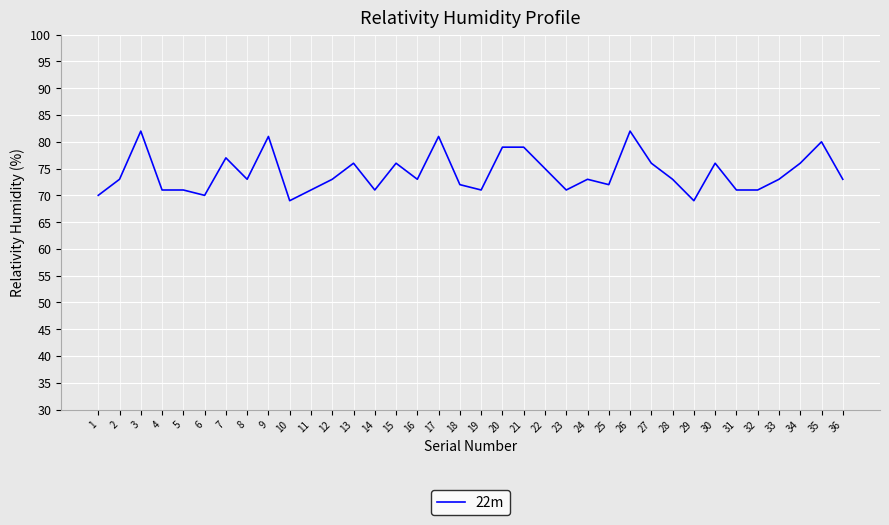

The value at 27 is 114. True or false?

False